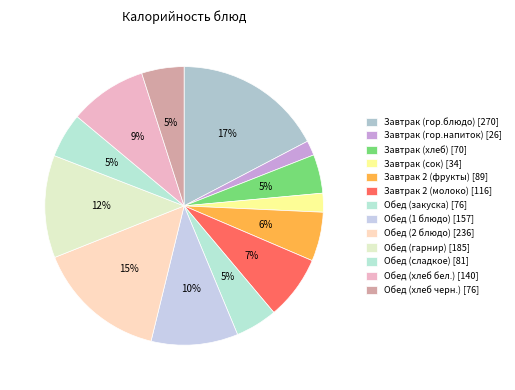

How many segments does this pie chart have?

13